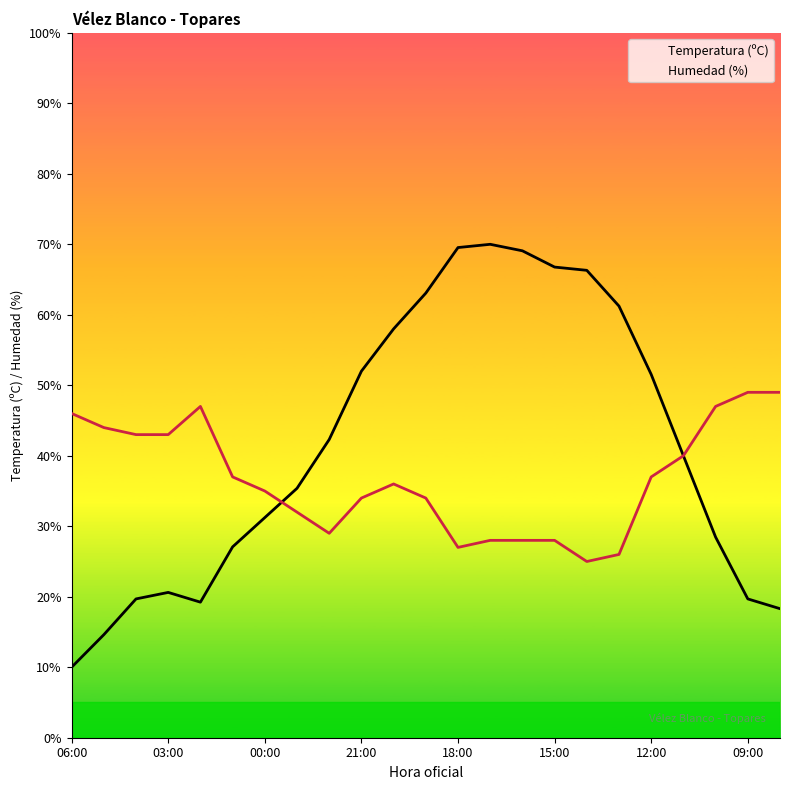

Where is the first local minimum for Humedad (%)?

8